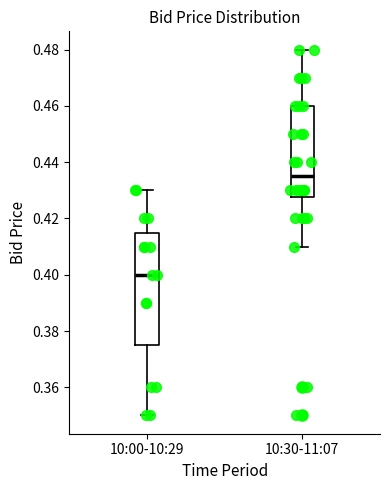

Which box is the tallest, from its lower edge to its upper edge?

10:00-10:29